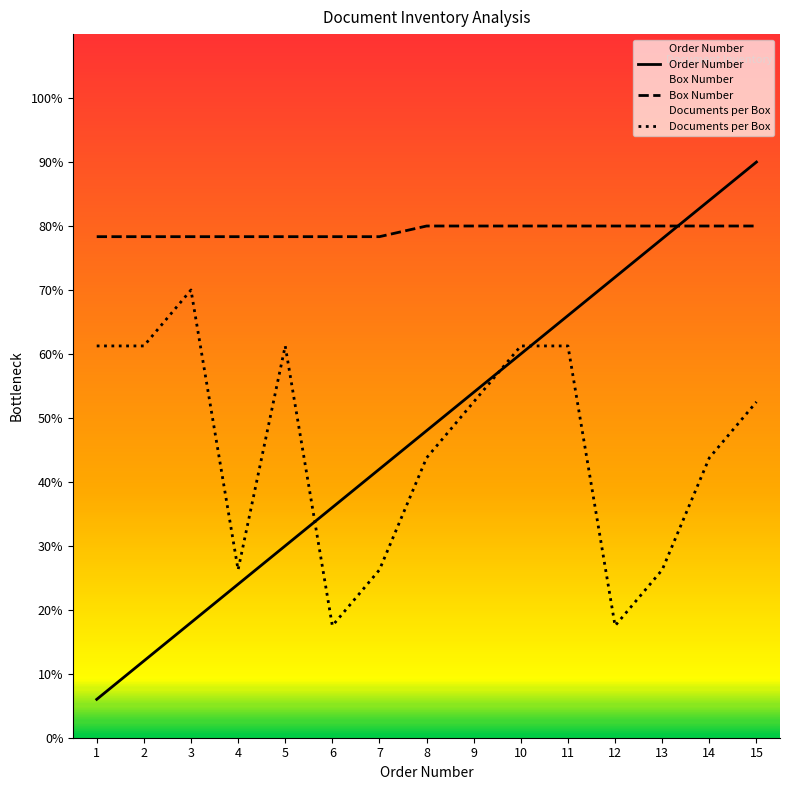

What is the sum of the Box Number values at 15 and 13?

160.0